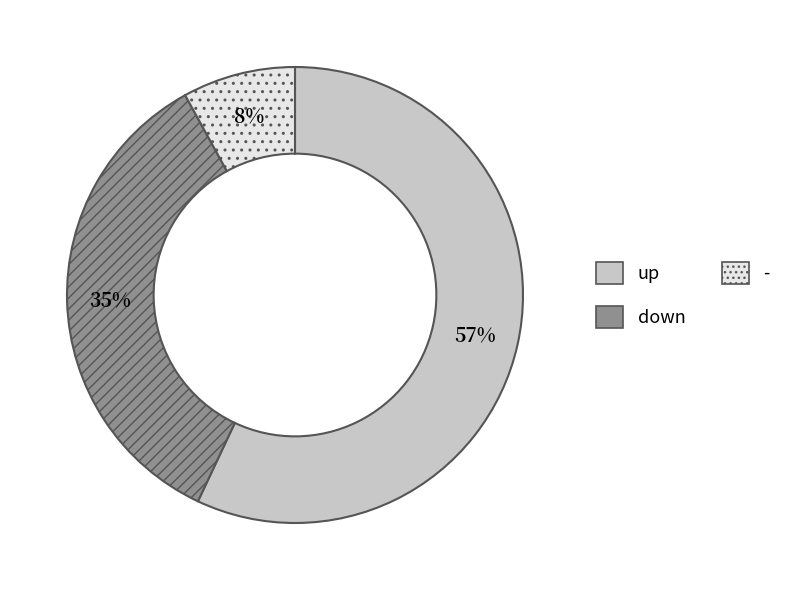

Between up and -, which is larger?

up